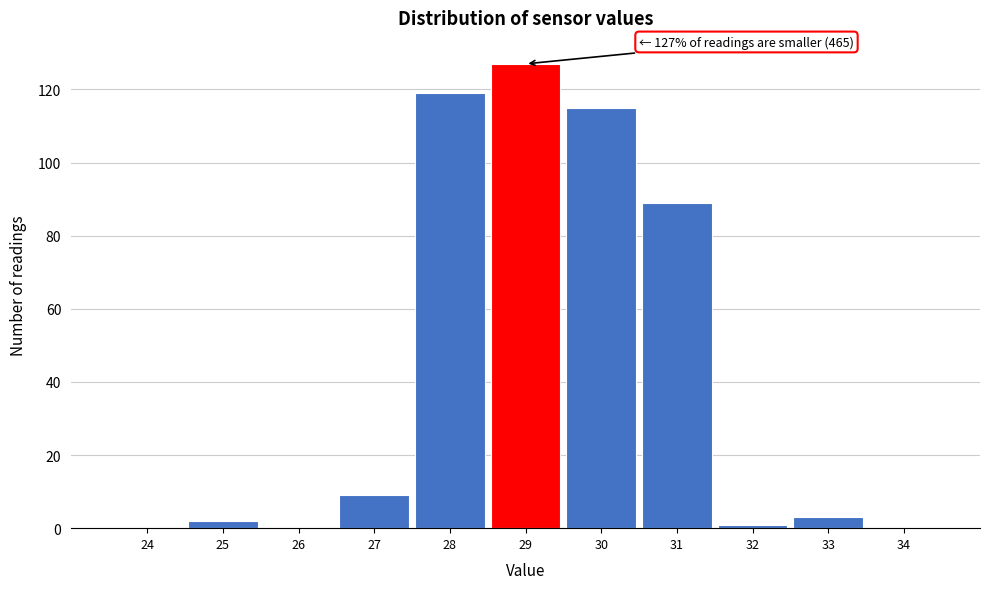

Reading right to left, transcribe all the data shown in this chart.

34=0	33=3	32=1	31=89	30=115	29=127	28=119	27=9	26=0	25=2	24=0